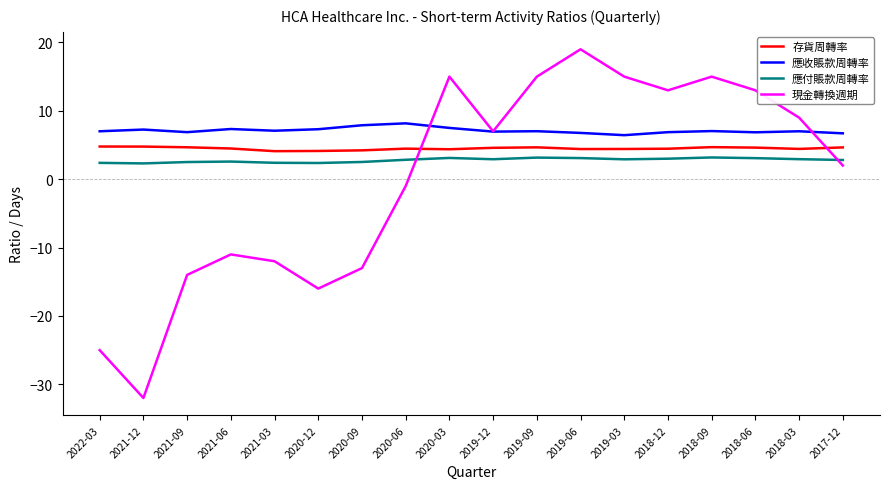

What position from the left is 2021-06?

4